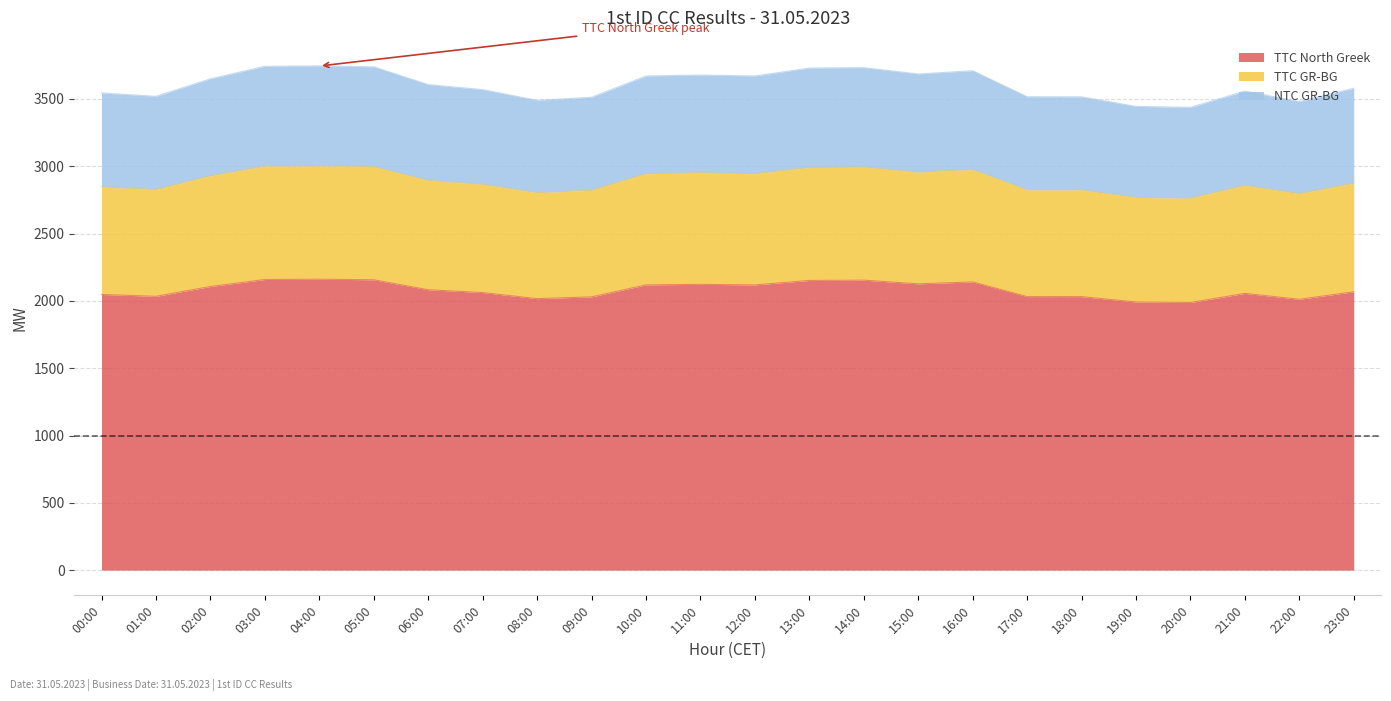

Read the NTC GR-BG value at 19:00, to the nearest 10.

3440